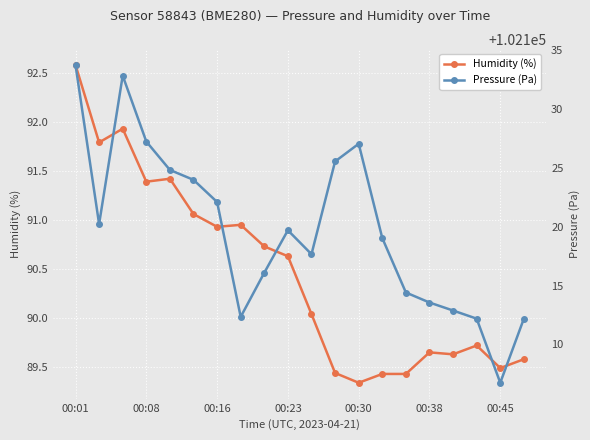

How many interior local peaks does the Humidity (%) series have?

5